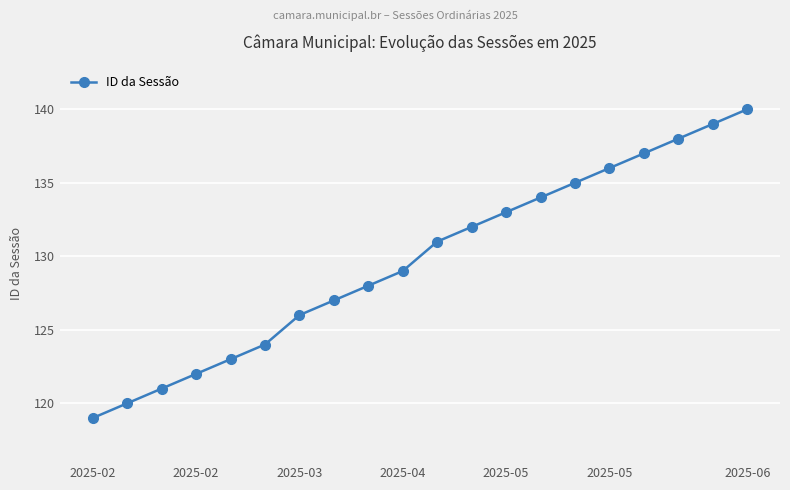

What is the value of the 7th point from the left?

126